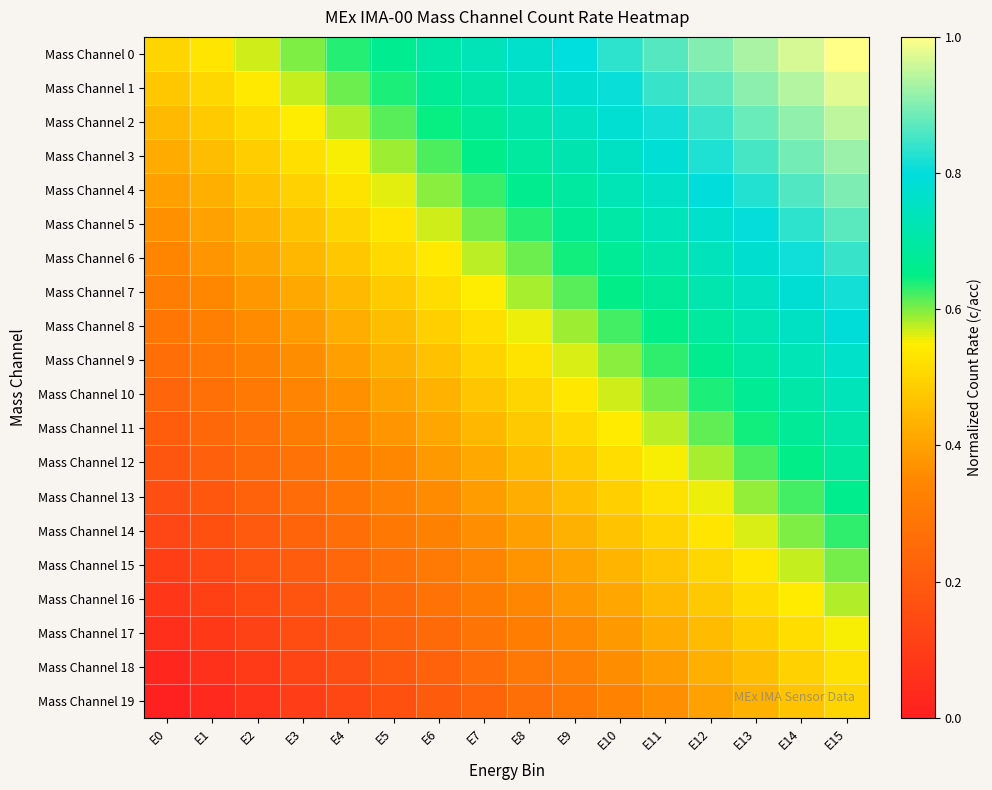

At which category is the sum across all series the highest?

E15